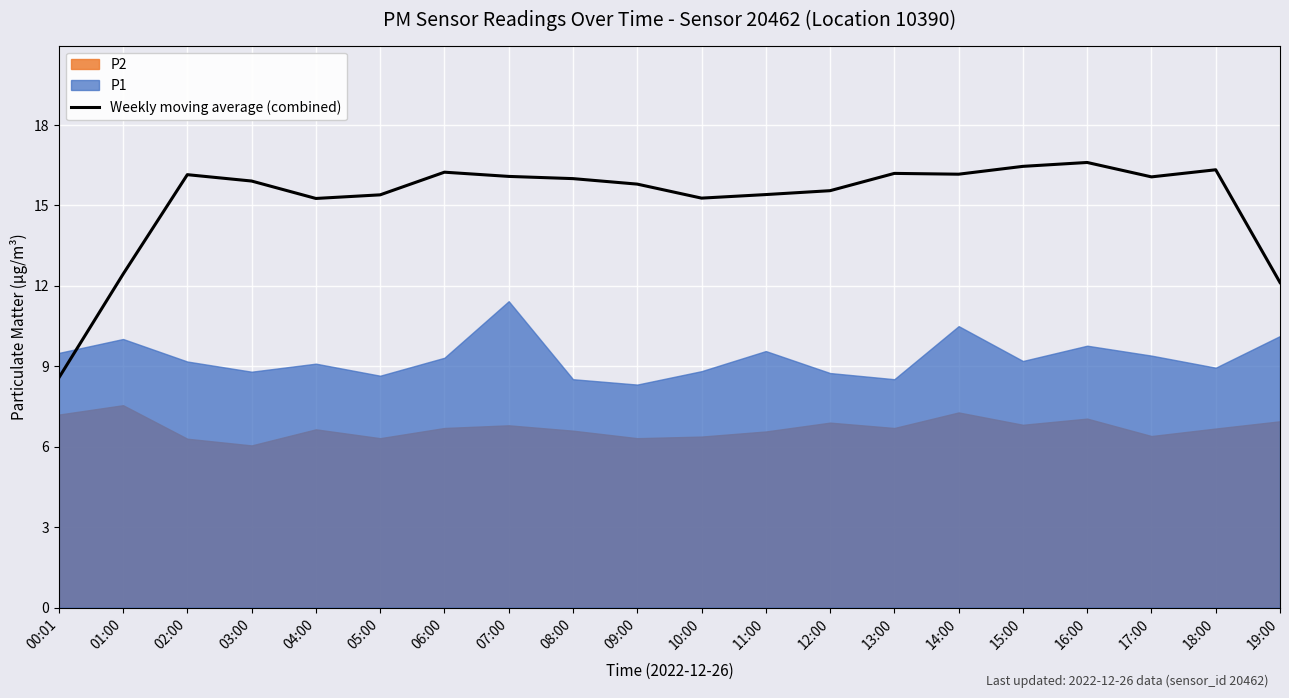

Is it true that Weekly moving average (combined) equals 3.3 at 11:00?

False